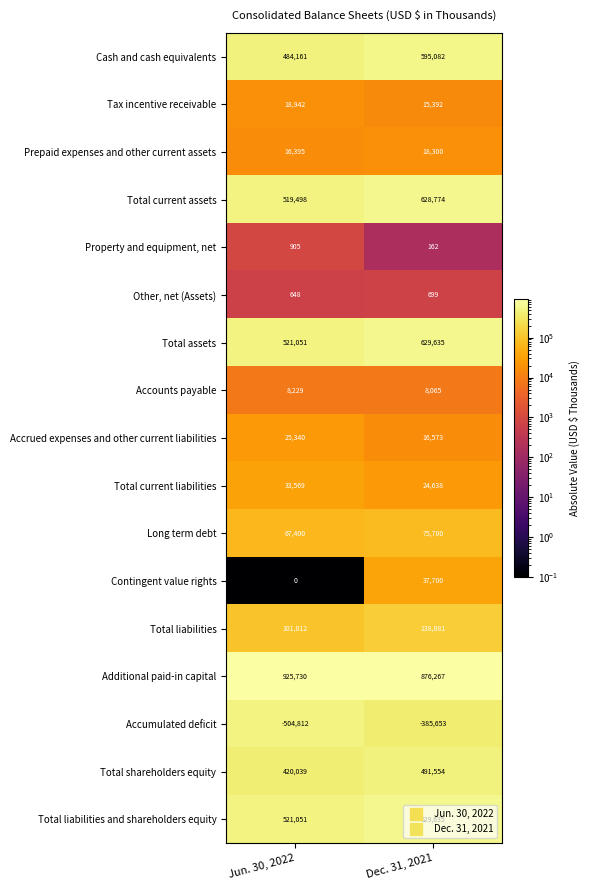

What is the sum of all Total liabilities and shareholders equity values?

1150686